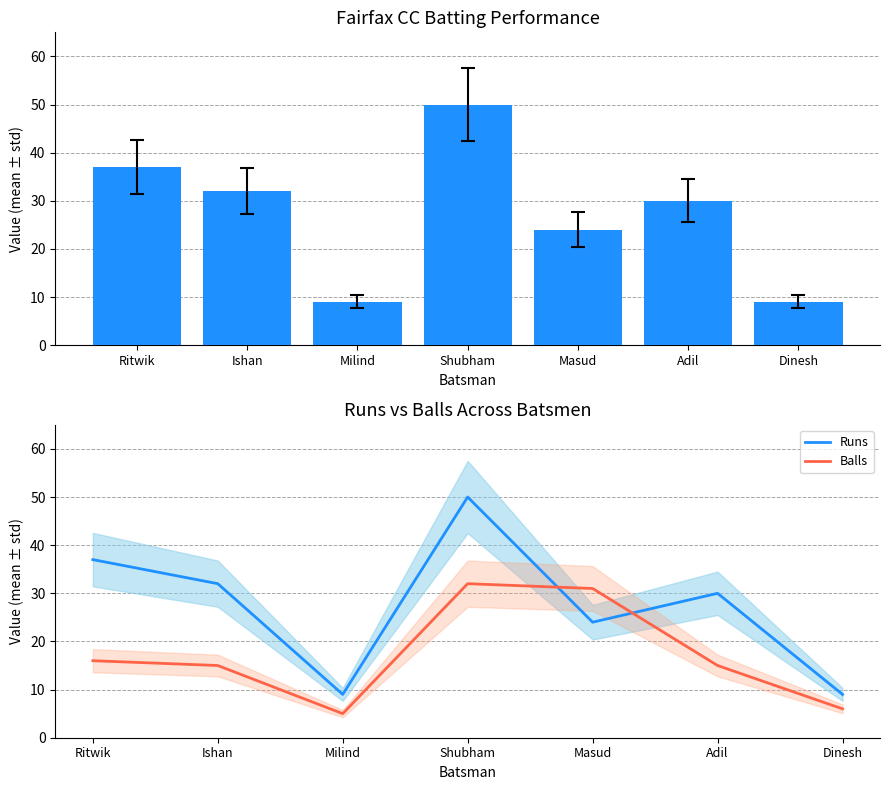

Where is Balls nearest to the value 18?

Ritwik